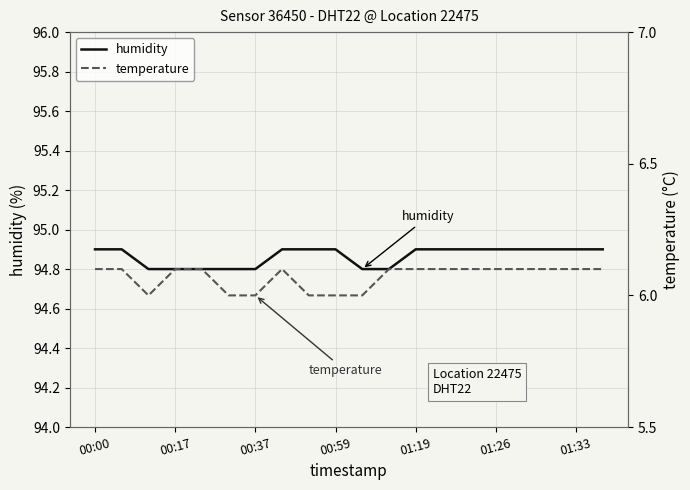

True or false: humidity has a value of 94.9 at 00:59.

True